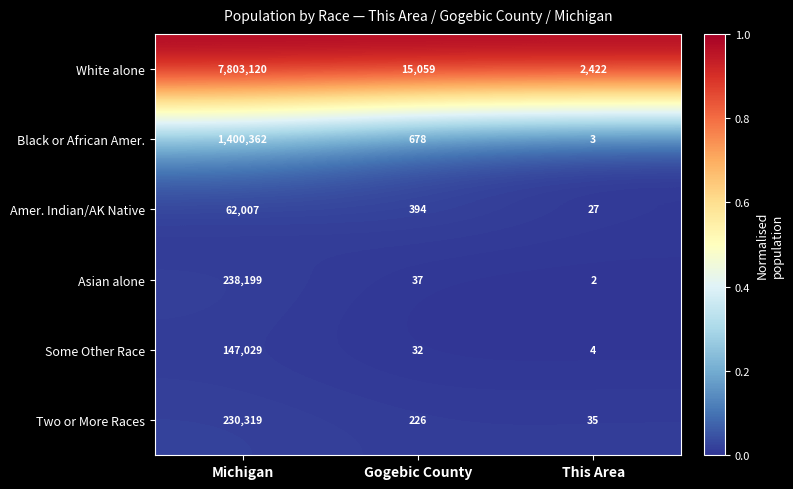

What is the total value across all series at Gogebic County?

16426